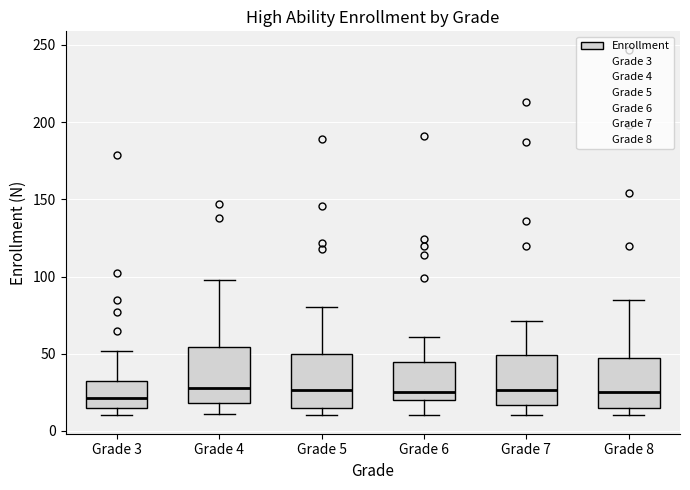

Reading left to right, read every box against the y-axis: the position of its median line, the range the box covers, and the ends of its whiskers. The values are not printed on the chart, so give them approximately, as read against the axis.

Grade 3: median 20, box 15 to 30, whiskers 10 to 50
Grade 4: median 30, box 20 to 55, whiskers 10 to 100
Grade 5: median 25, box 15 to 50, whiskers 10 to 80
Grade 6: median 25, box 20 to 45, whiskers 10 to 60
Grade 7: median 25, box 15 to 50, whiskers 10 to 70
Grade 8: median 25, box 15 to 50, whiskers 10 to 85